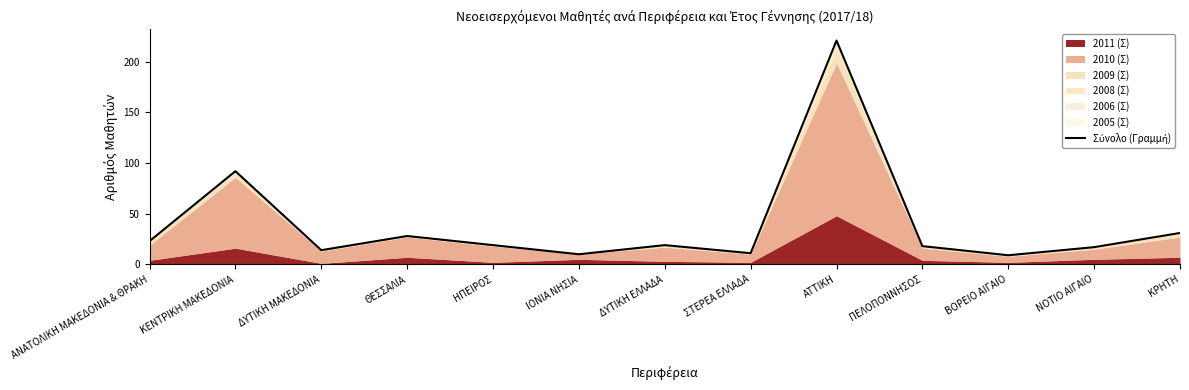

What is the smallest value displayed?

9